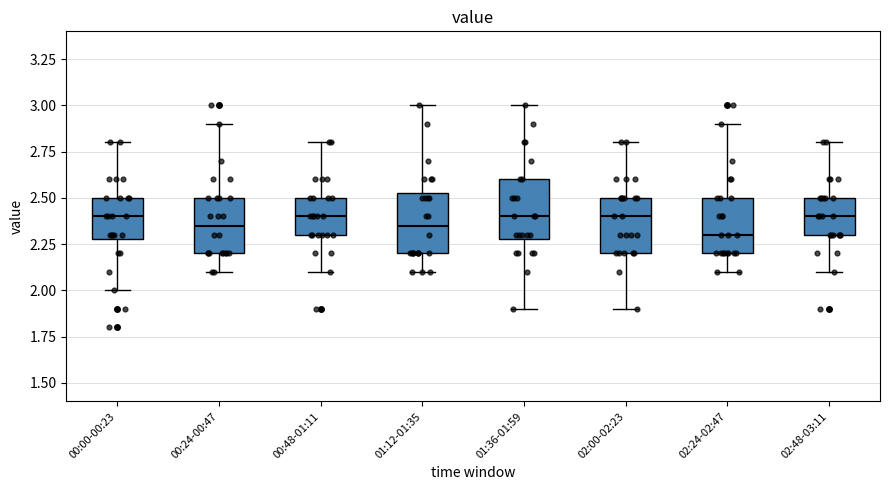

Where does the median line of the box for 02:48-03:11 sit on the y-axis? The values are not printed on the chart, so give them approximately, as read against the axis.

2.40